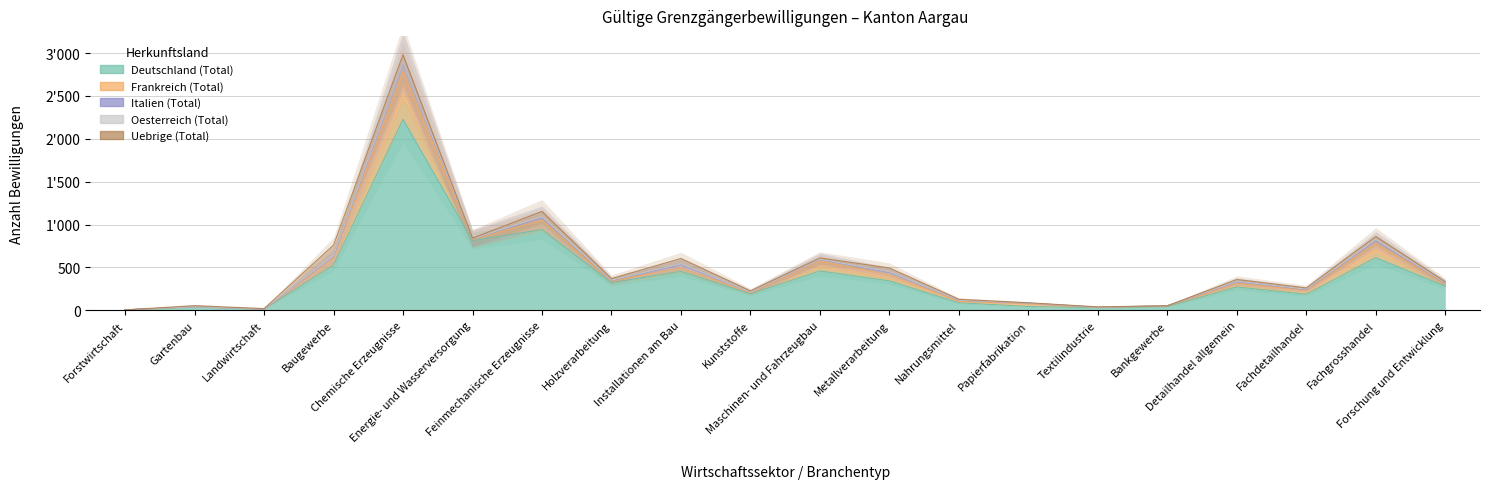

True or false: Deutschland (Total) has a value of 343 at Metallverarbeitung.

True